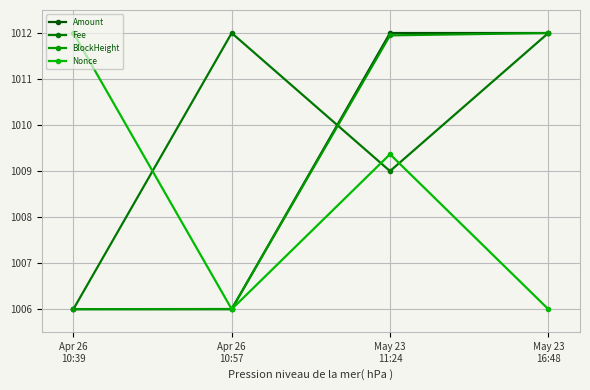

What is the label of the 1st point from the left?

Apr 26
10:39